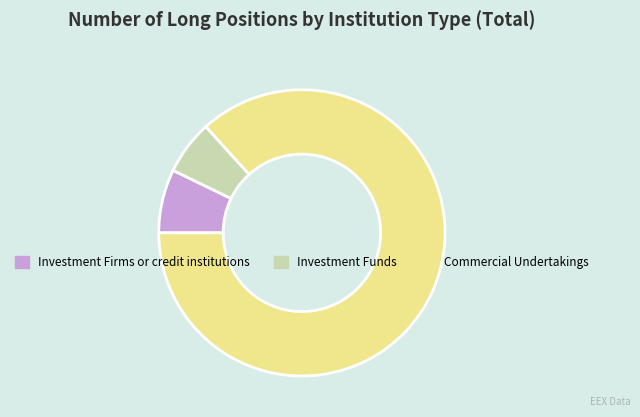

How many segments does this pie chart have?

3